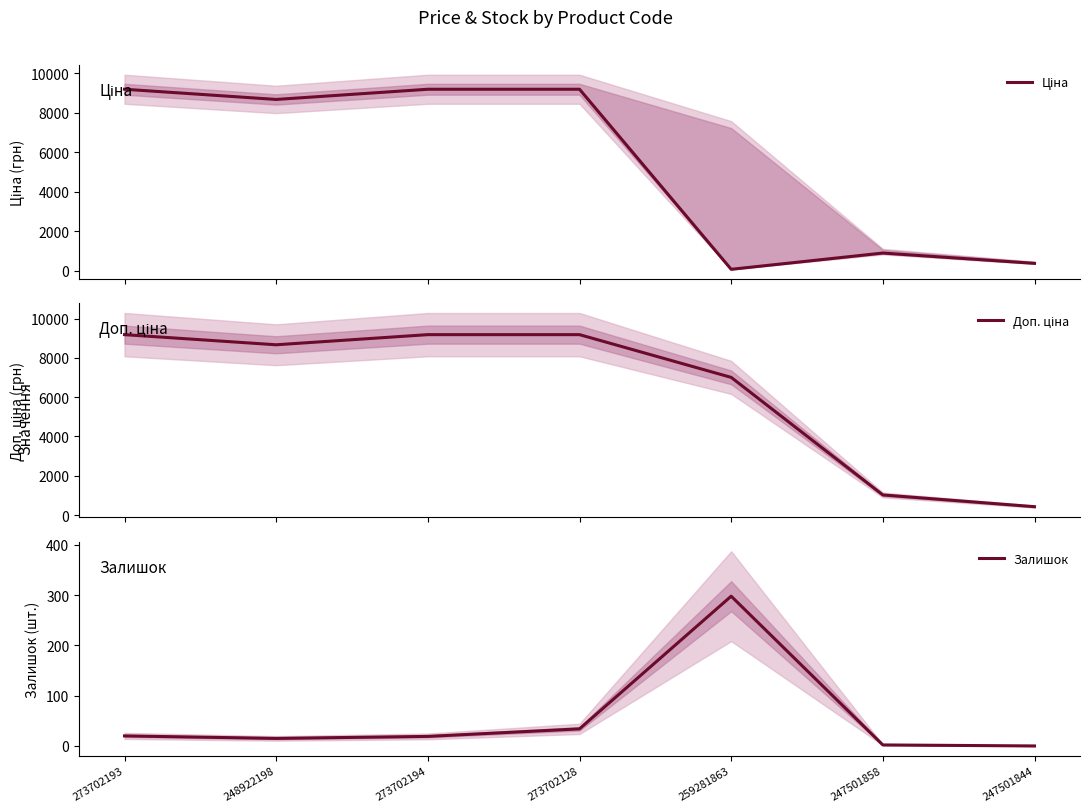

Which series has the widest spread of values?

Ціна